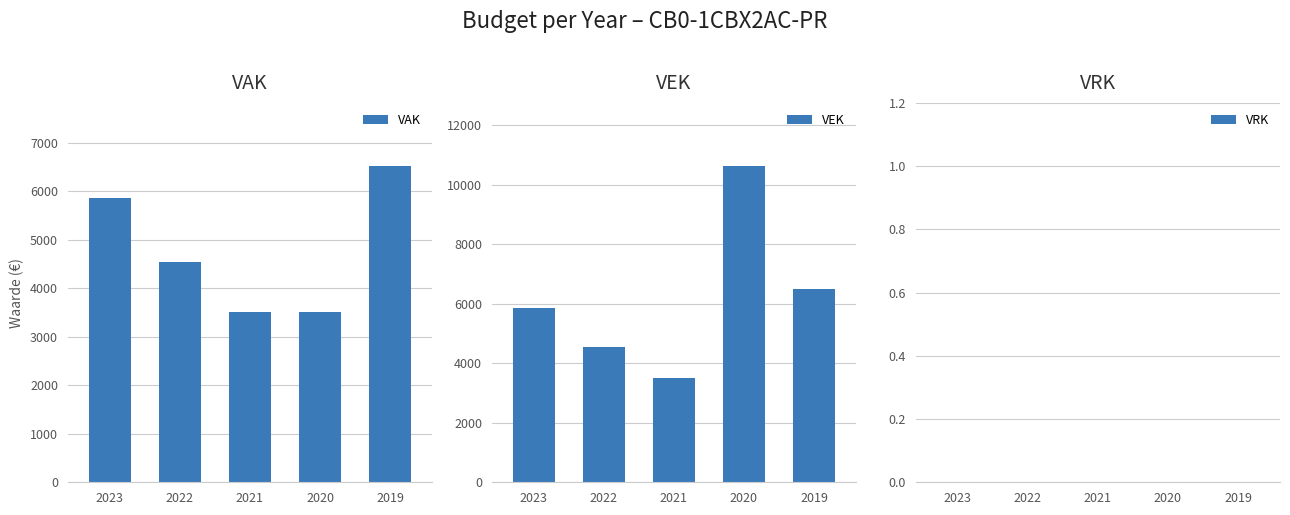

What is the maximum value shown in the chart?

10627